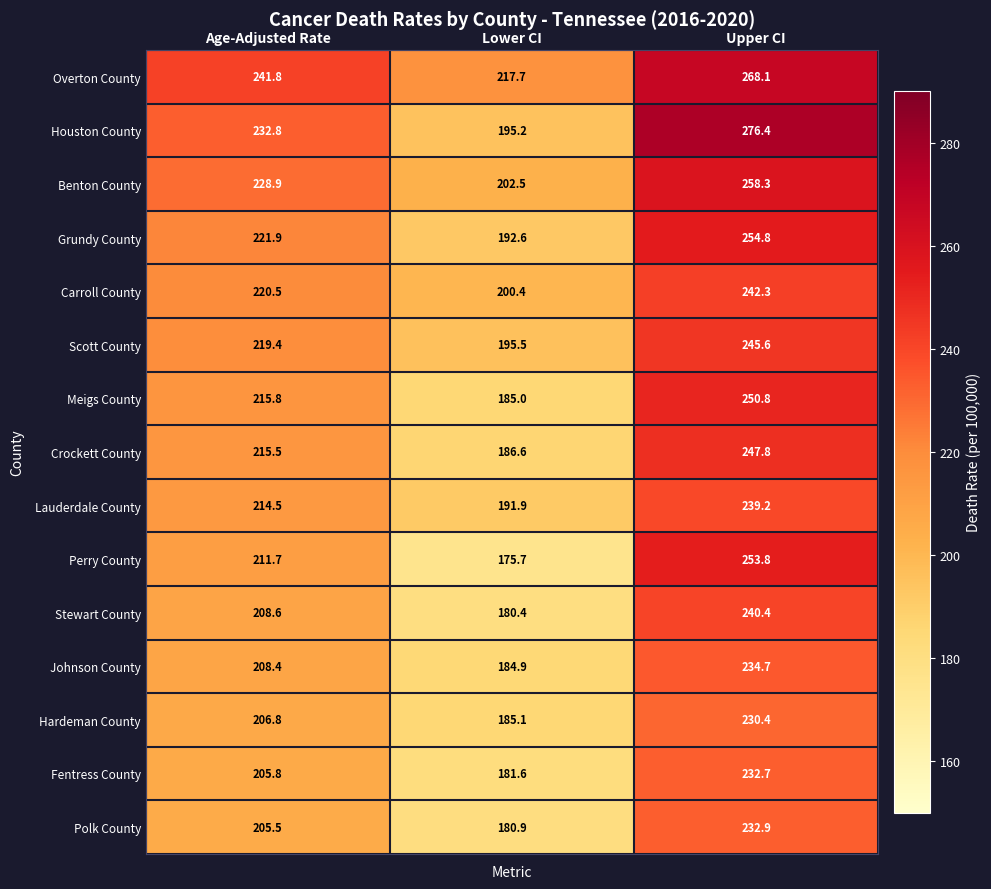

At which category does the chart reach its minimum across all series?

Lower CI